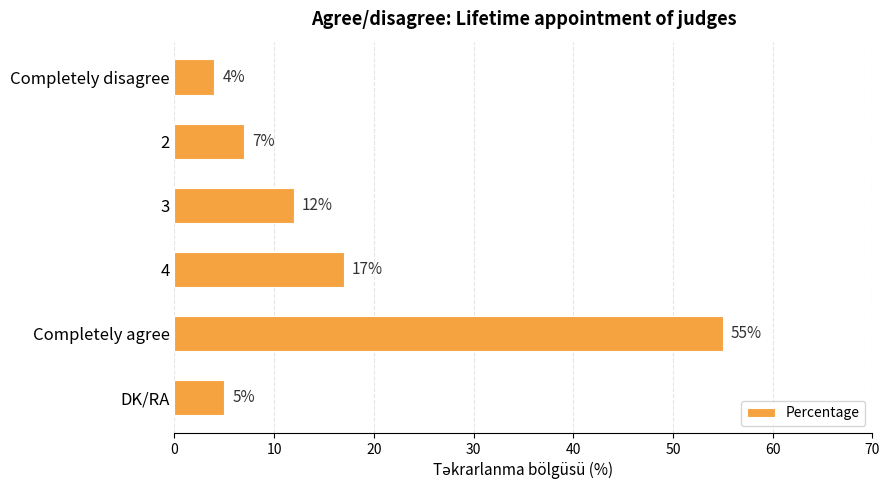

What is the change in value from Completely disagree to 3?

+8